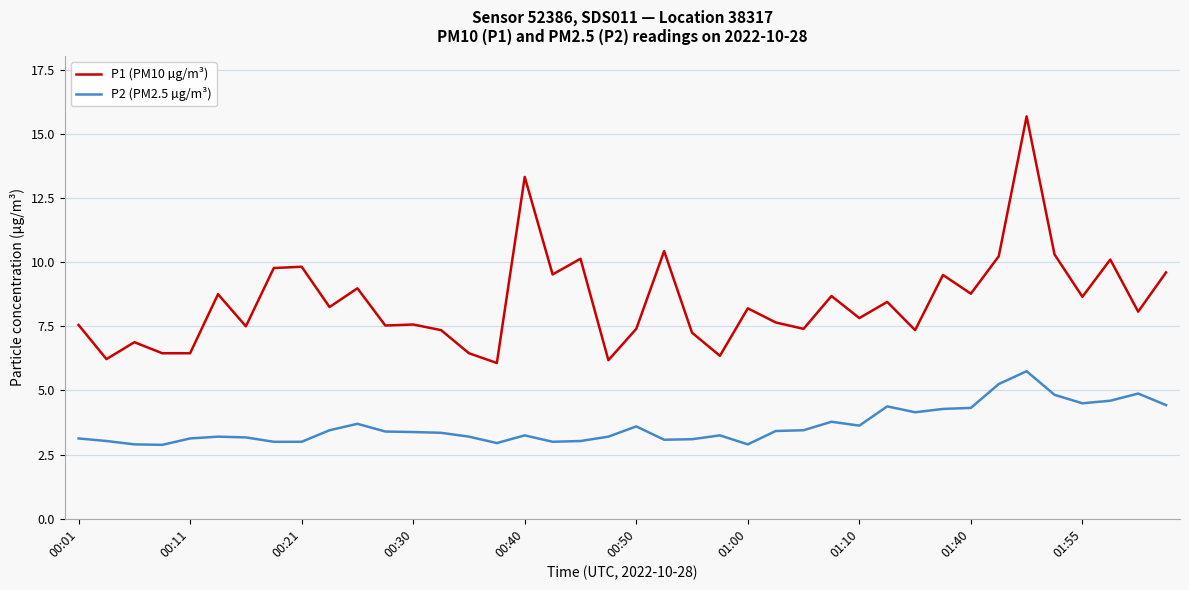

How many categories are shown in the chart?

40